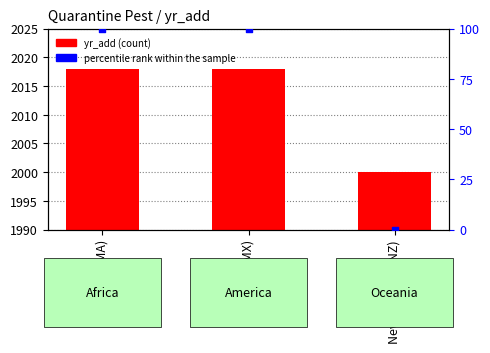

What are all the series names shown in the legend?

yr_add, percentile rank within the sample